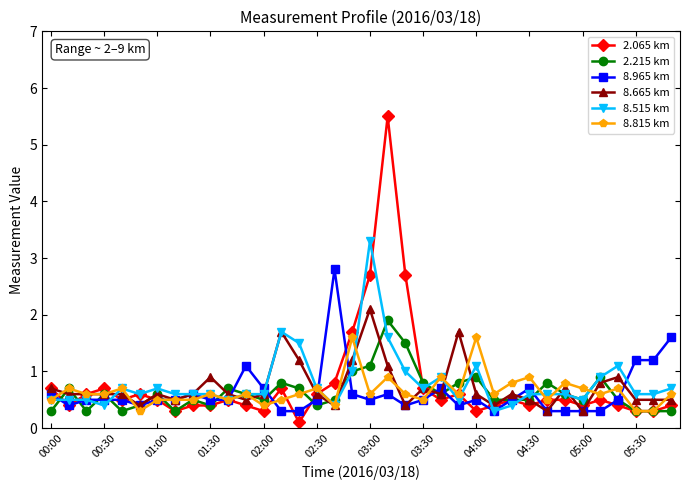

At how many categories does at least one series exceed 0?

36